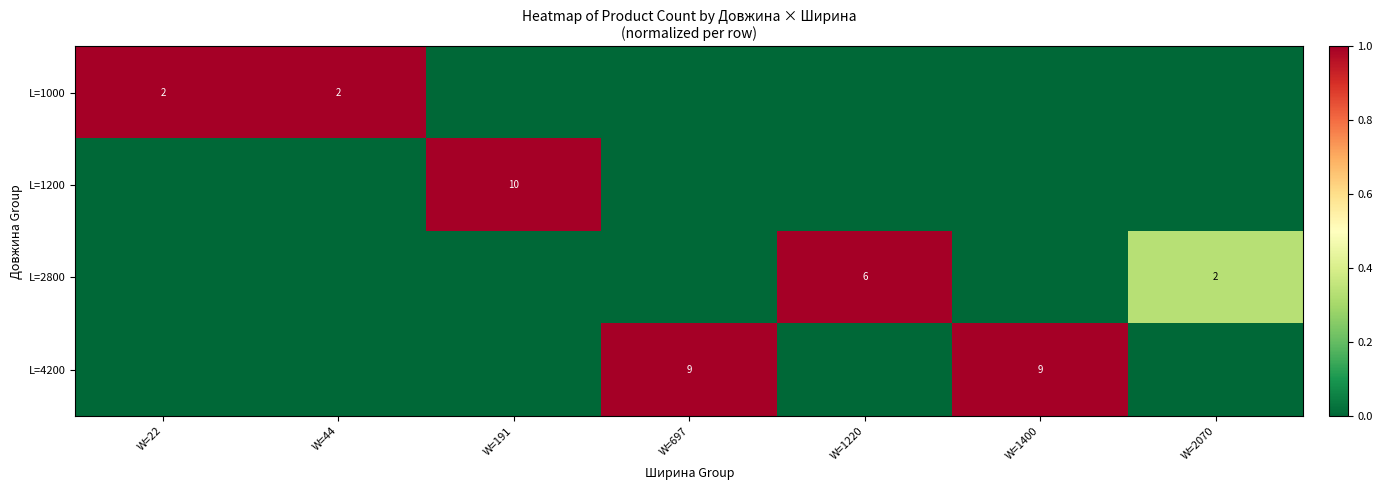

The L=4200 series shows 12 at W=697. True or false?

False